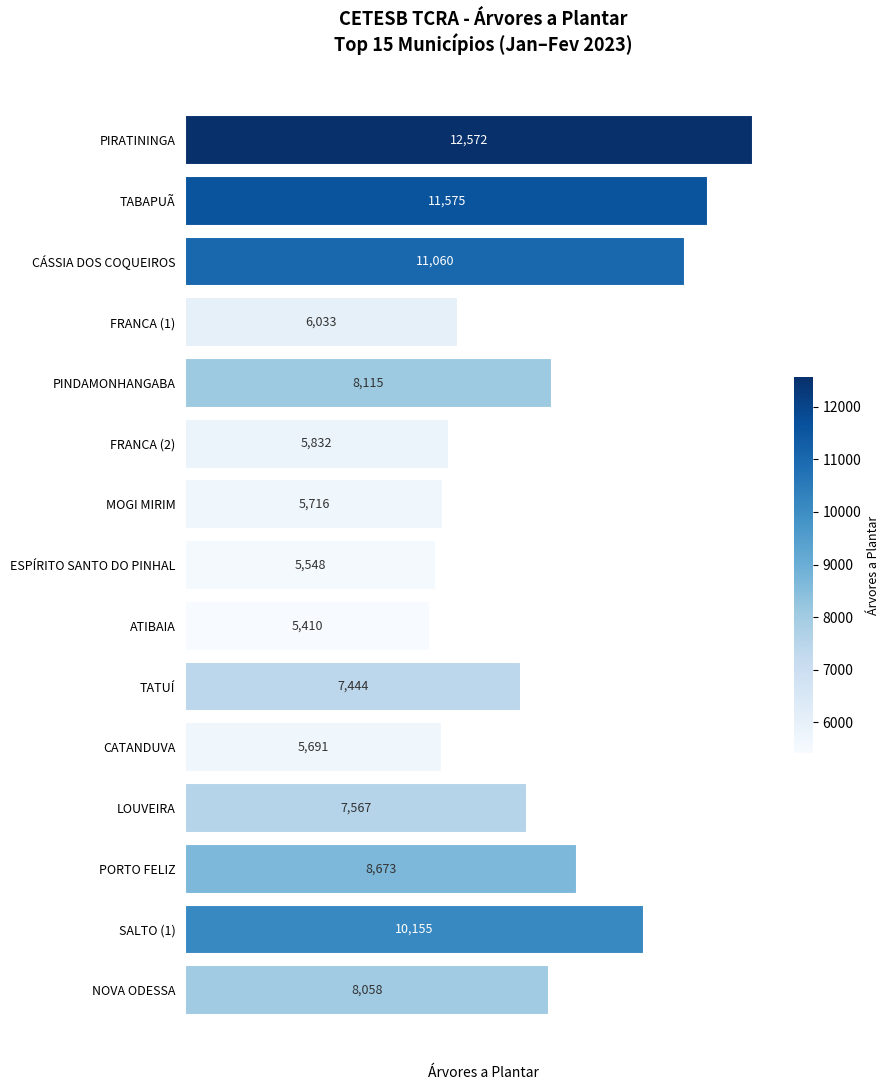

Approximately how many times larger is the value at CÁSSIA DOS COQUEIROS compared to MOGI MIRIM?

1.9